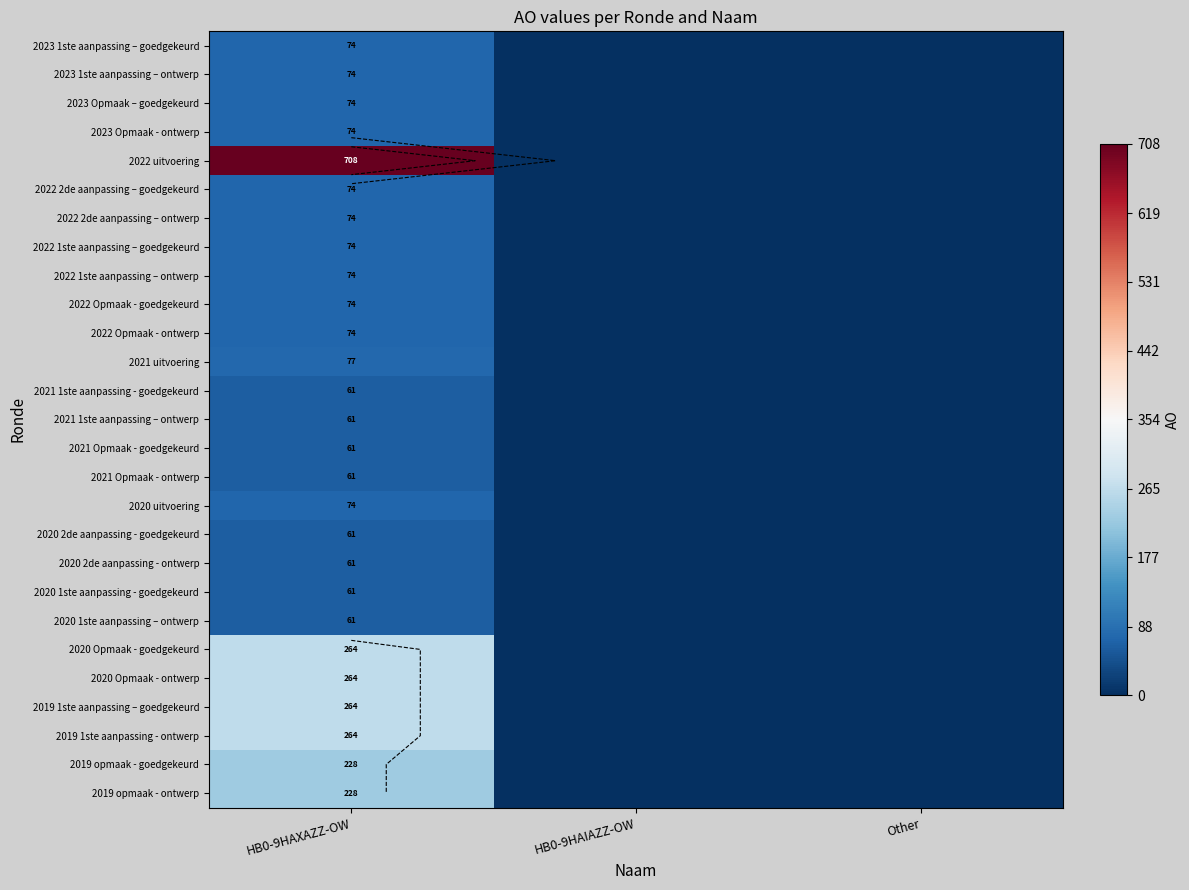

Which label corresponds to the smallest value in the chart?

HB0-9HAIAZZ-OW